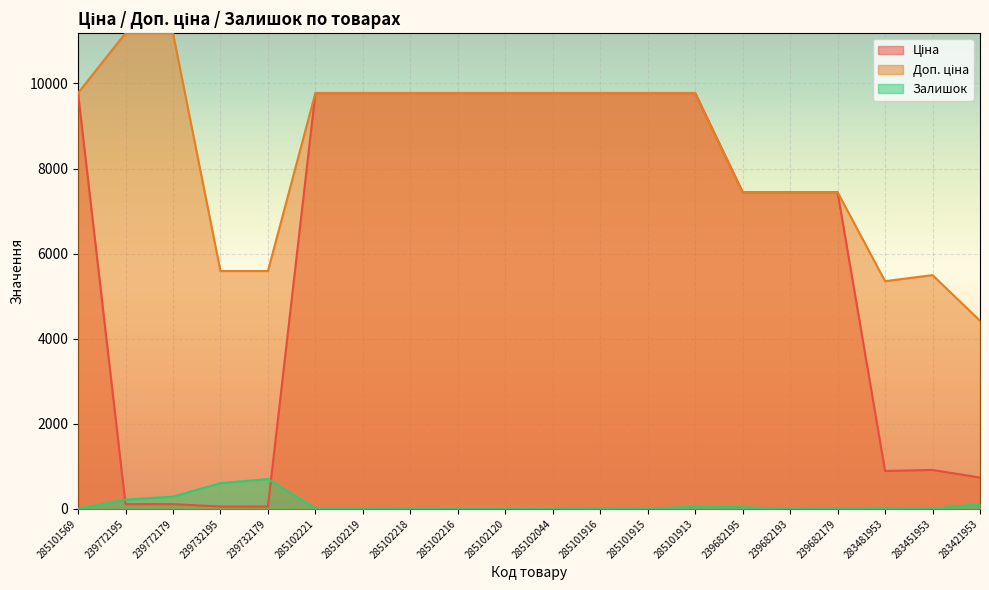

True or false: Залишок and Доп. ціна cross at least once.

False